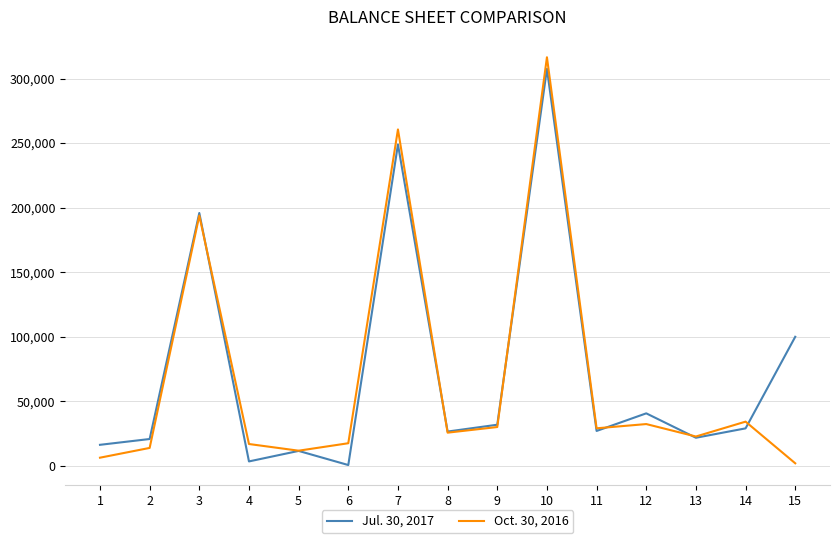

What is the spread (max minus min) of values at 9?

1781